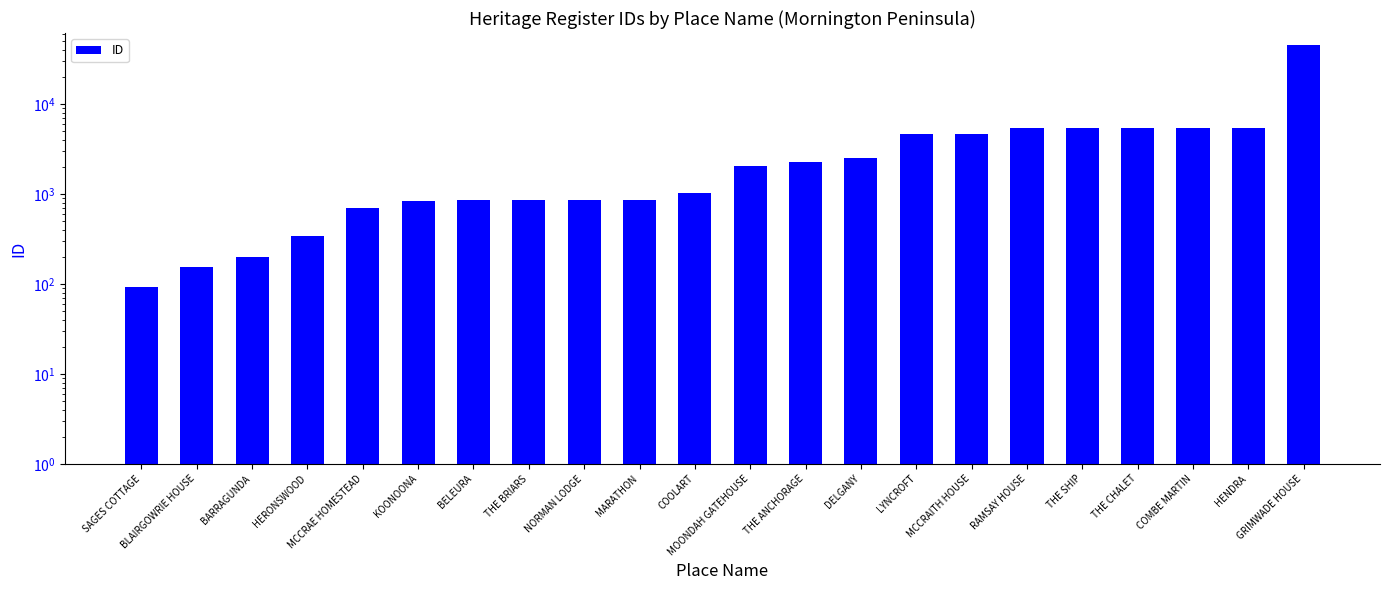

Between BARRAGUNDA and MCCRAE HOMESTEAD, which is larger?

MCCRAE HOMESTEAD